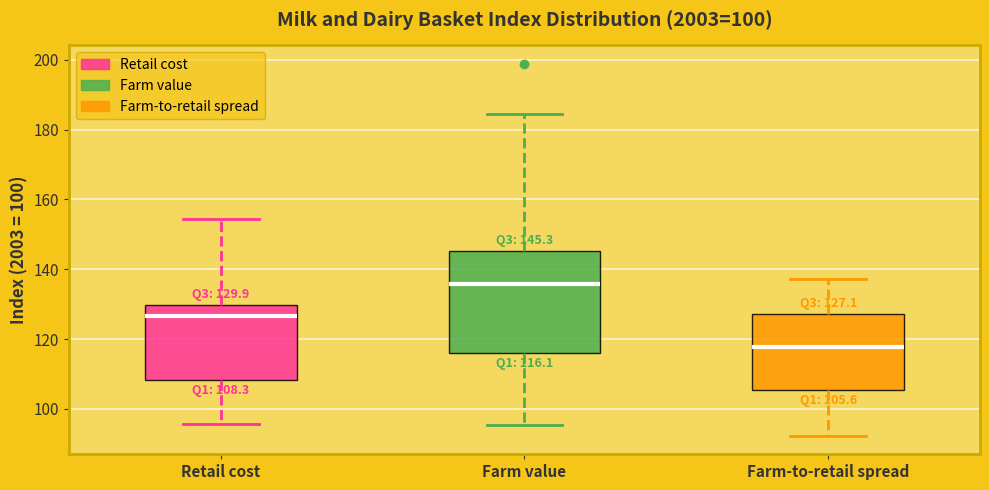

Which box's median line is the highest?

Farm value